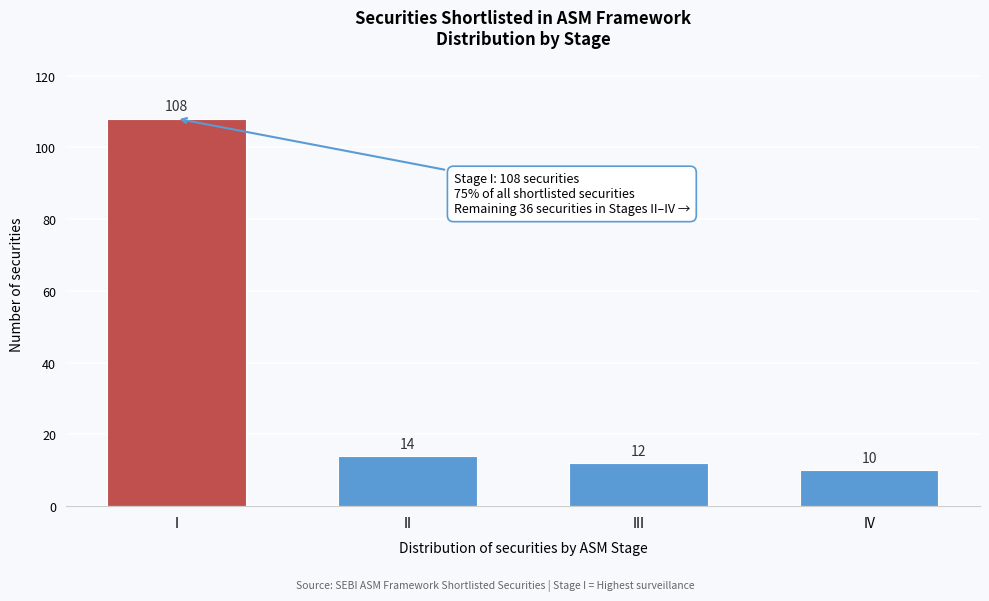

Reading left to right, extract all data points from this chart.

108	14	12	10